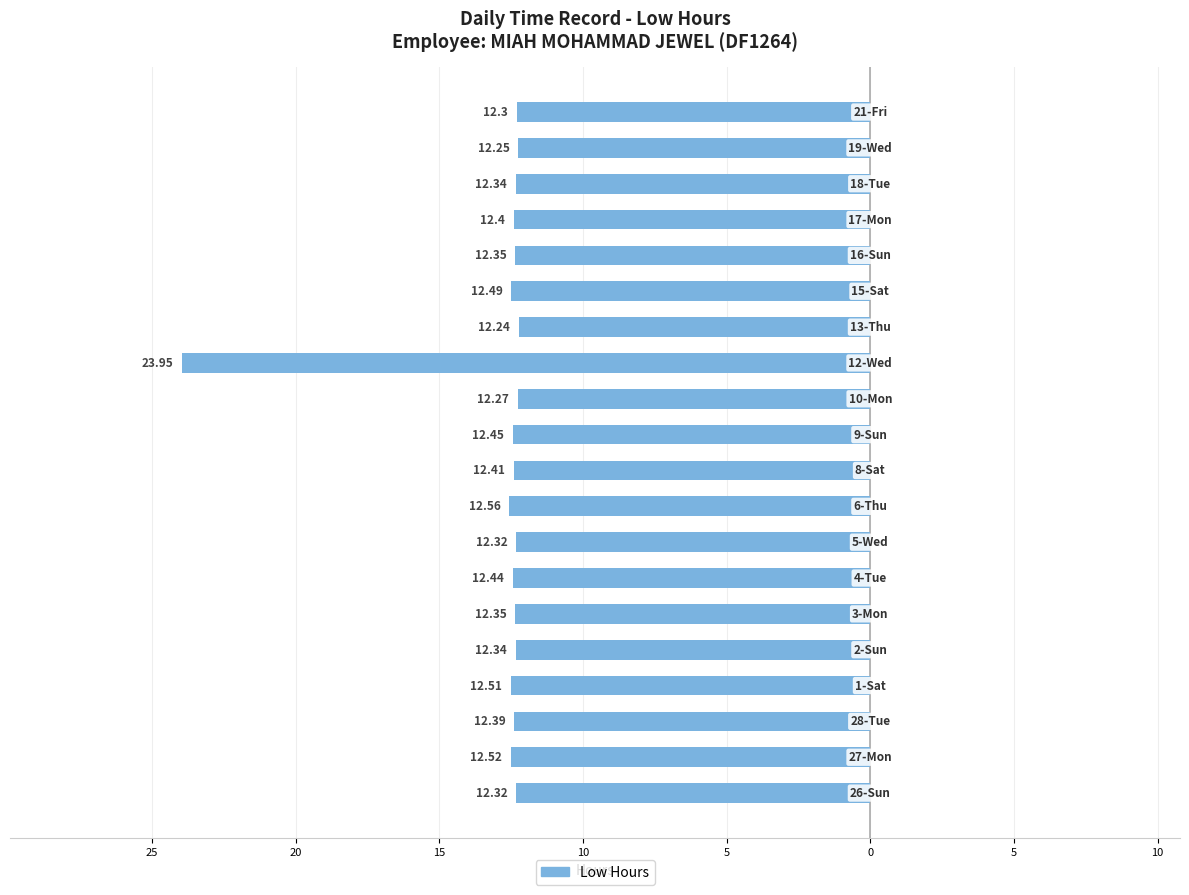

Are the bars grouped side by side (vs. stacked)?

No